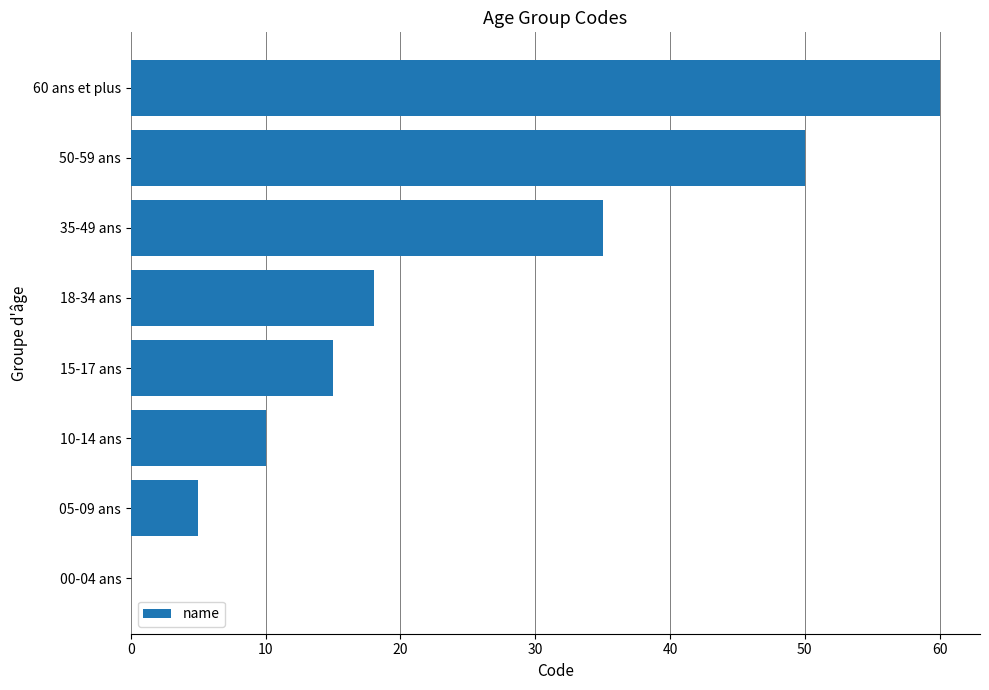

What is the sum of all values?

193